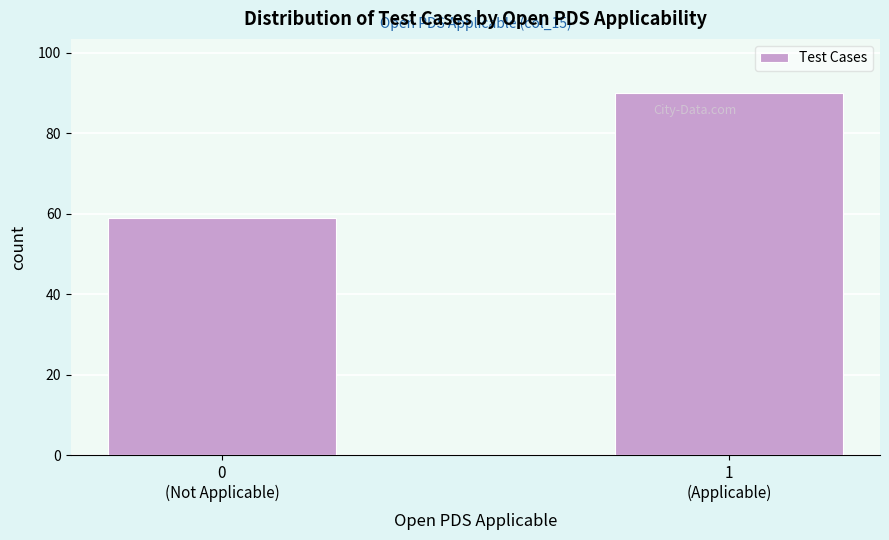

Reading left to right, list all the values displayed in this chart.

59	90